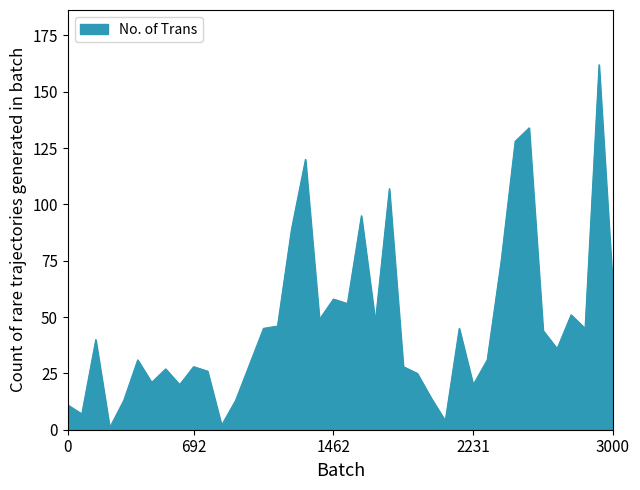

Does the chart display data point markers on the line(s)?

No